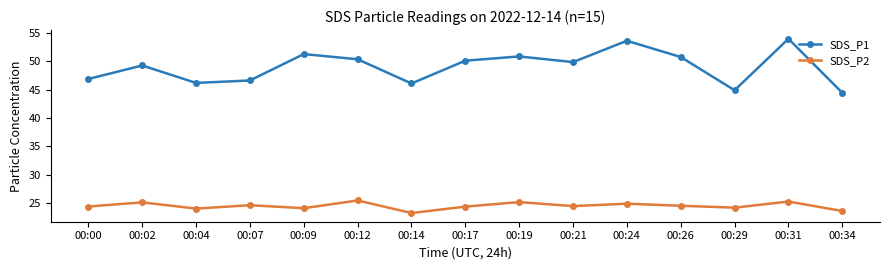

Is it true that SDS_P1 equals 74.0 at 00:02?

False